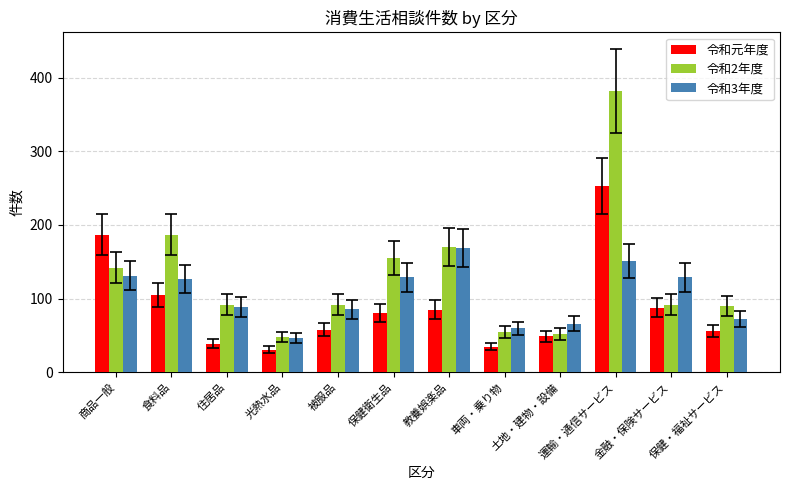

How many distinct data groups are displayed?

3